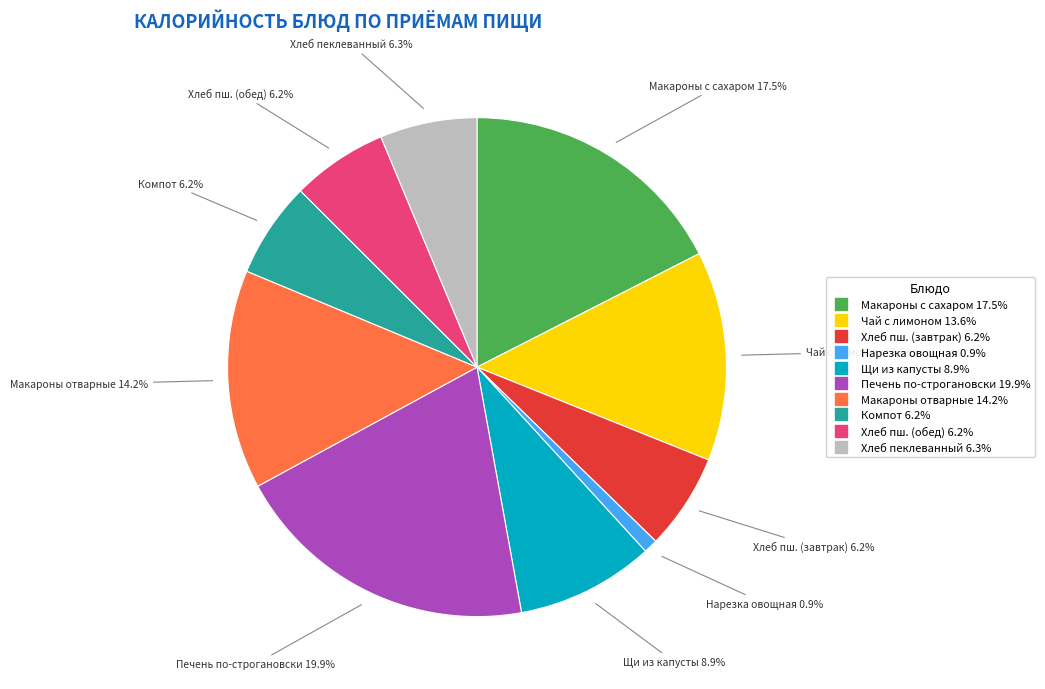

Is there a majority slice in this chart?

No